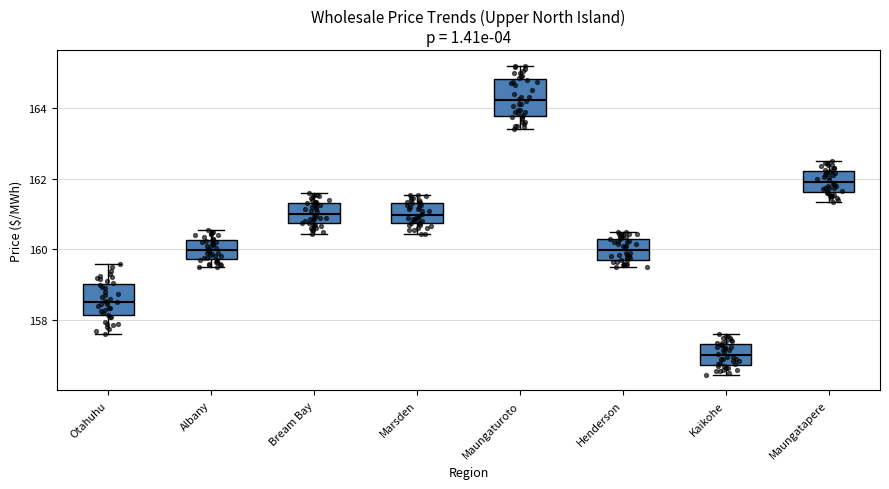

Which box has the lowest median line?

Kaikohe